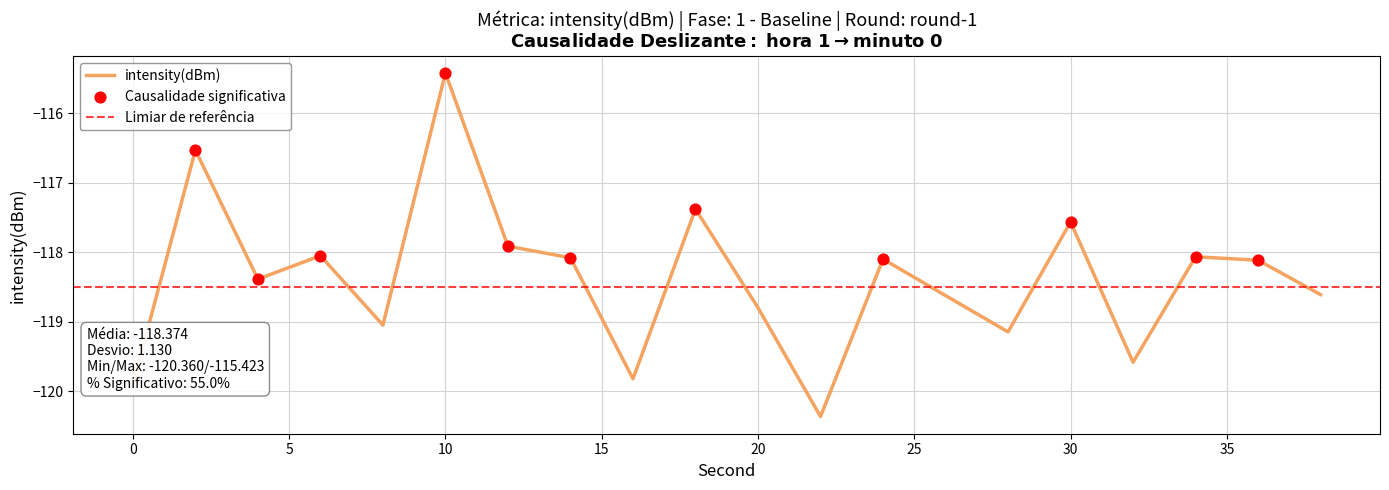

What is the change in value from 0 to 16?

+0.1